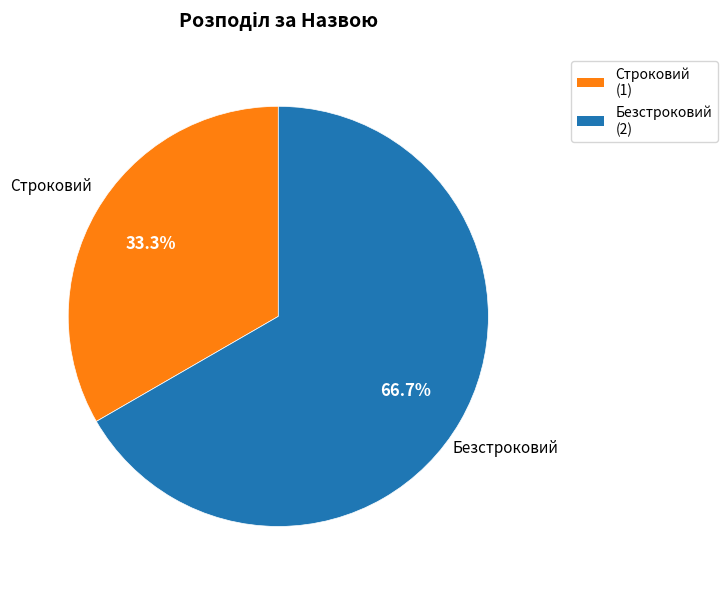

How many segments does this pie chart have?

2